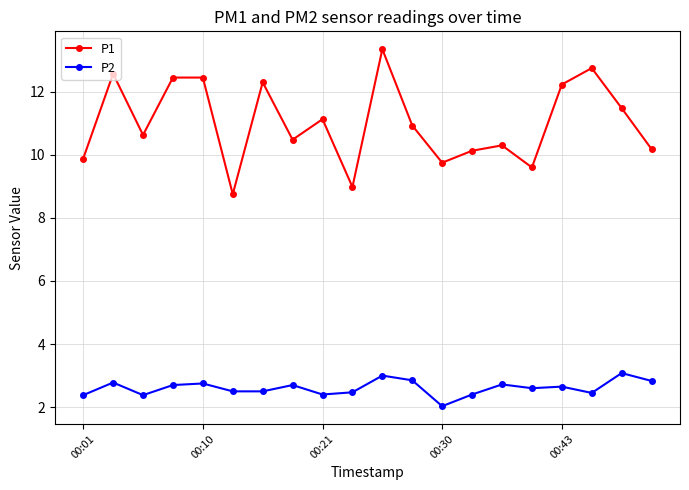

Which series has the widest spread of values?

P1